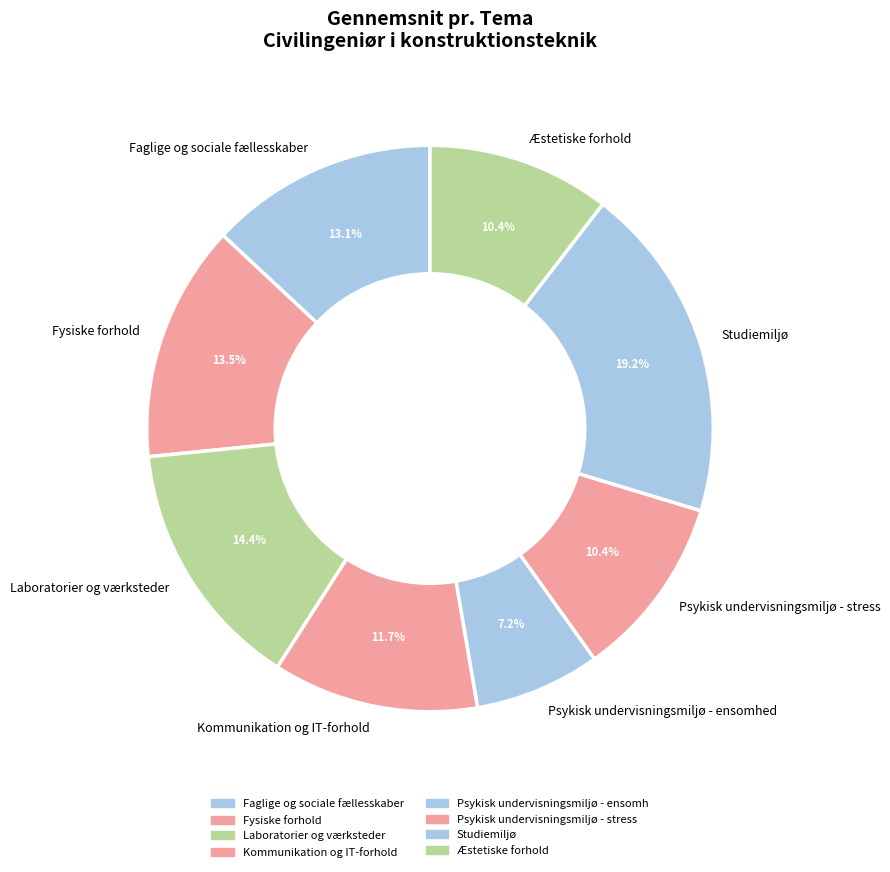

What percentage is NOT represented by Faglige og sociale fællesskaber?

86.9%